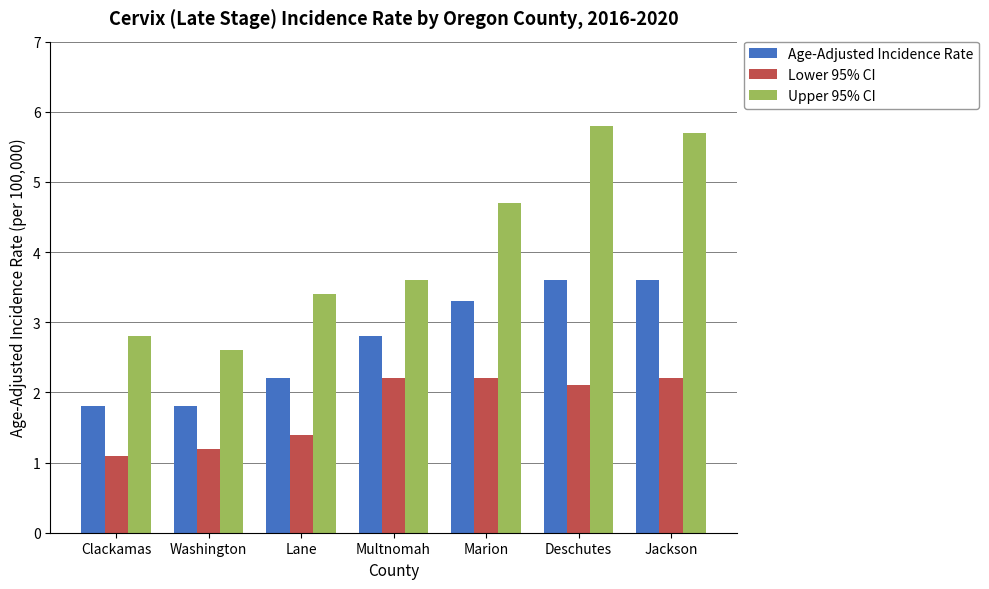

Is it true that Upper 95% CI equals 9.4 at Deschutes?

False